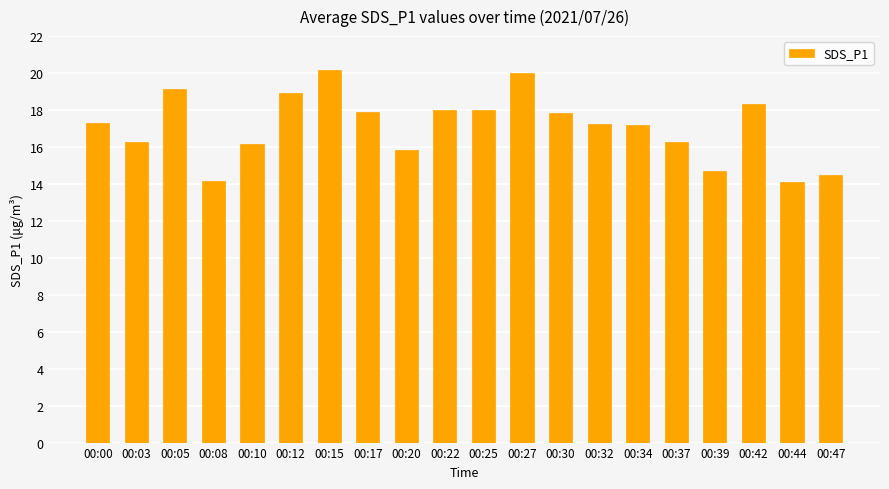

What is the difference between the values at 00:42 and 00:44?

4.2